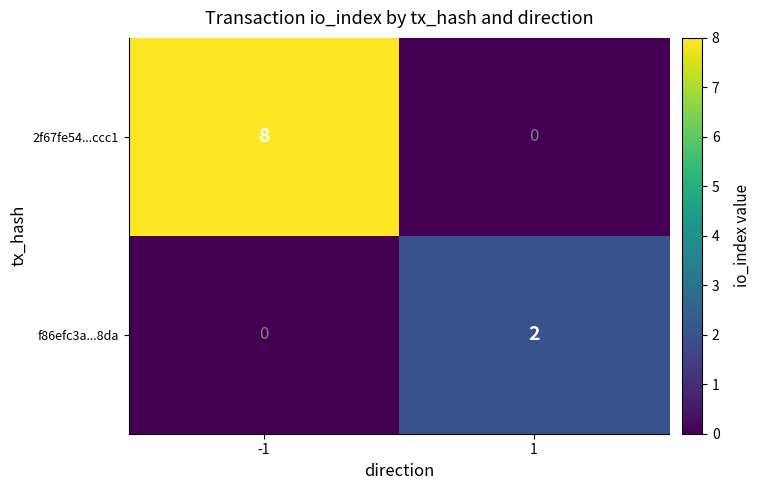

Read the 2f67fe54...ccc1 value at -1.

8